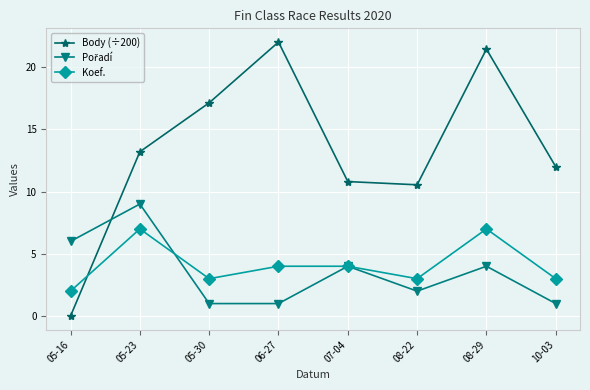

In Koef., how many points are lower than both neighbors (excluding endpoints)?

2